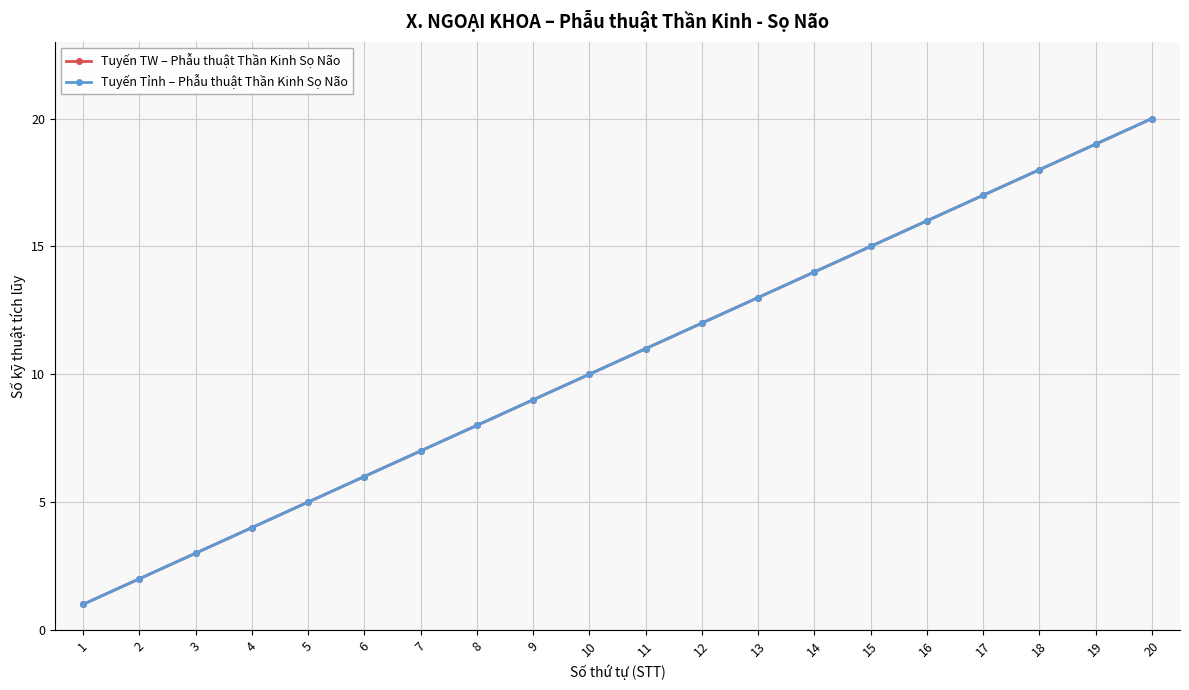

True or false: Tuyến TW – Phẫu thuật Thần Kinh Sọ Não and Tuyến Tỉnh – Phẫu thuật Thần Kinh Sọ Não intersect in this chart.

False